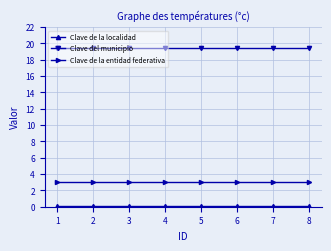

What is the average value of the Clave del municipio series?

19.4